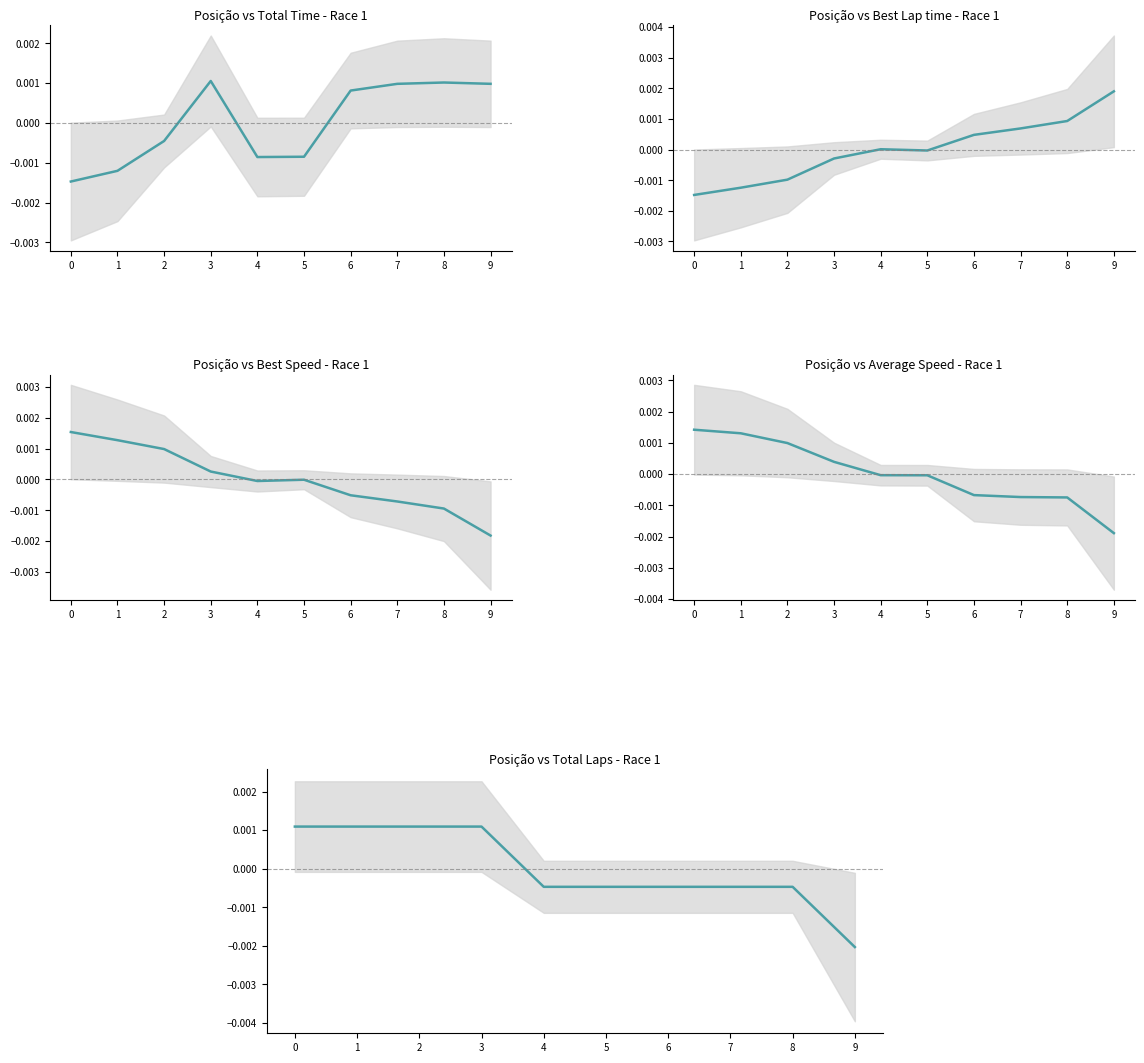

Is it true that Best Speed equals -0.0 at 5?

False